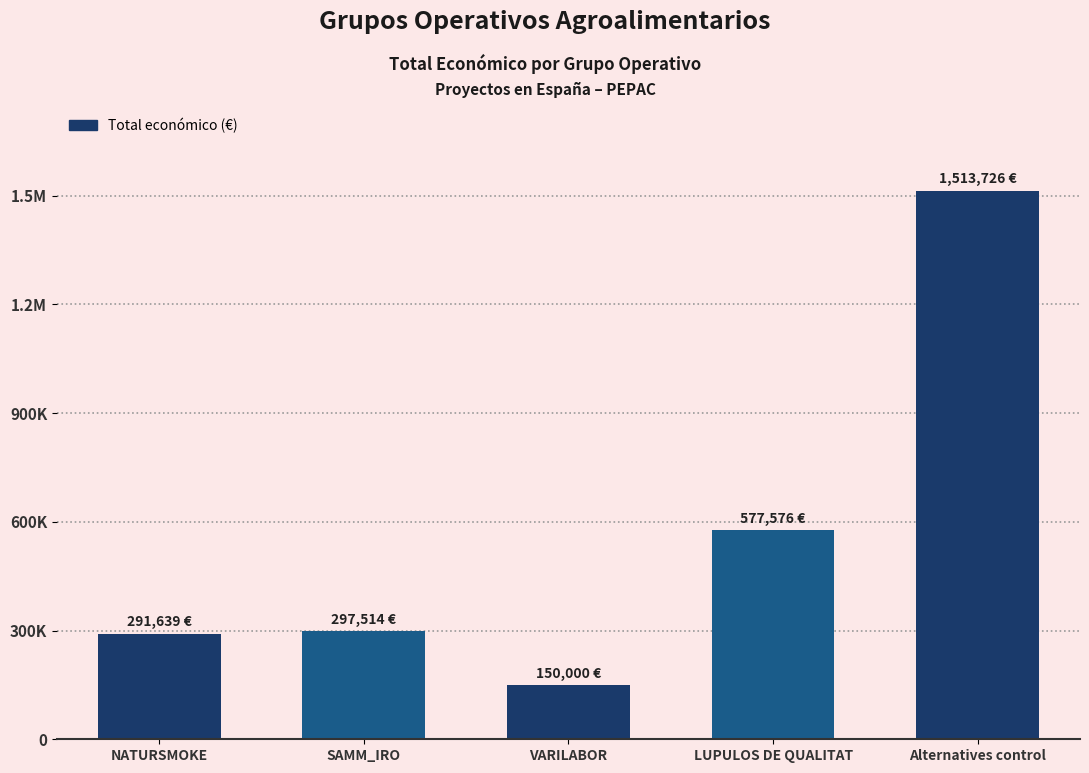

Which label corresponds to the smallest value in the chart?

VARILABOR